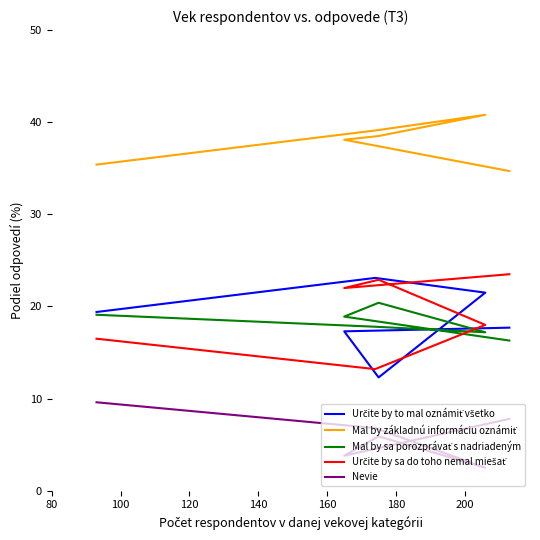

Reading right to left, list all the values displayed in this chart.

Určite by to mal oznámiť všetko: 17.7	17.3	12.3	21.5	23.1	19.4
Mal by základnú informáciu oznámiť: 34.7	38.1	38.5	40.8	39.1	35.4
Mal by sa porozprávať s nadriadeným: 16.3	18.9	20.4	17.2	17.8	19.1
Určite by sa do toho nemal miešať: 23.5	22.0	22.9	18.0	13.2	16.5
Nevie: 7.8	3.8	5.9	2.5	6.8	9.6